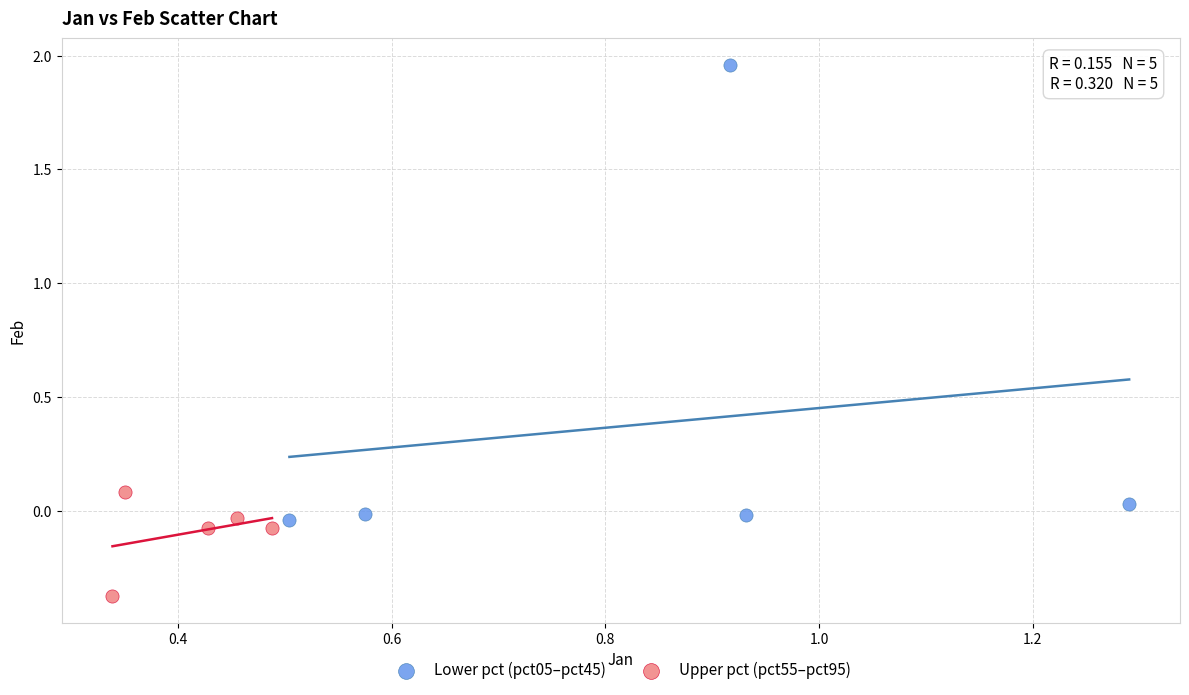

Which series has the largest Y range (max minus min)?

Lower pct (pct05–pct45)